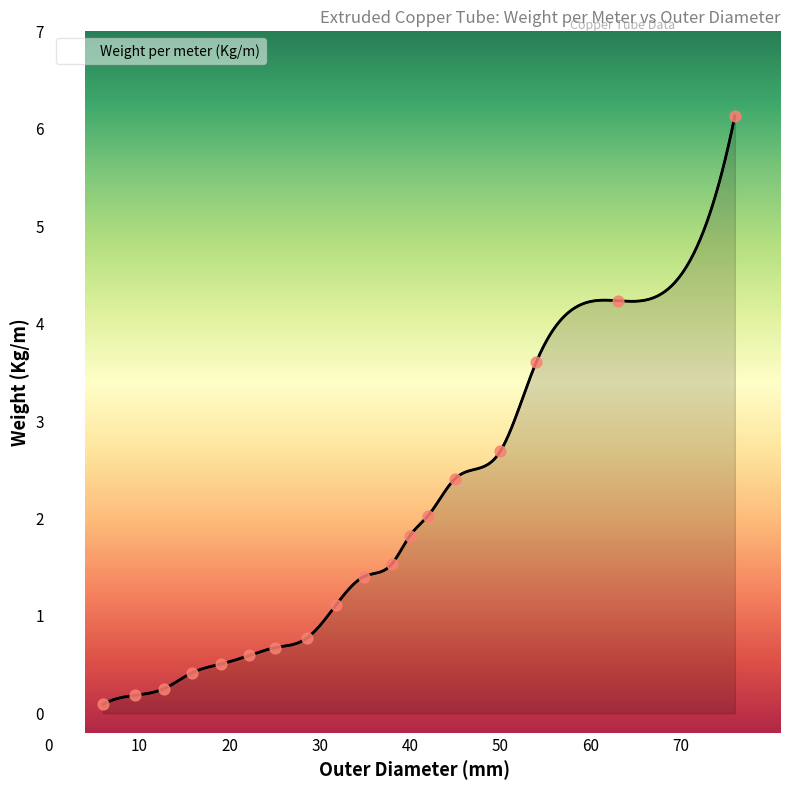

Which has a higher value, 76 or 34.9?

76